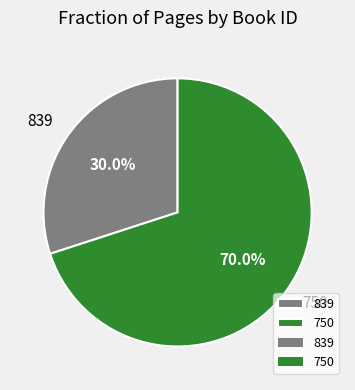

Rank the categories by value from highest to lowest.

750, 839